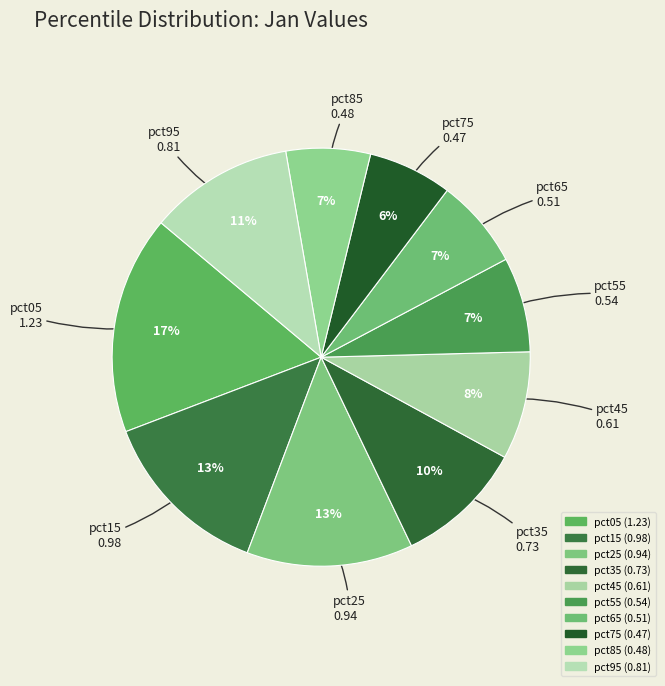

What is the change in value from pct25 to pct55?

-0.4